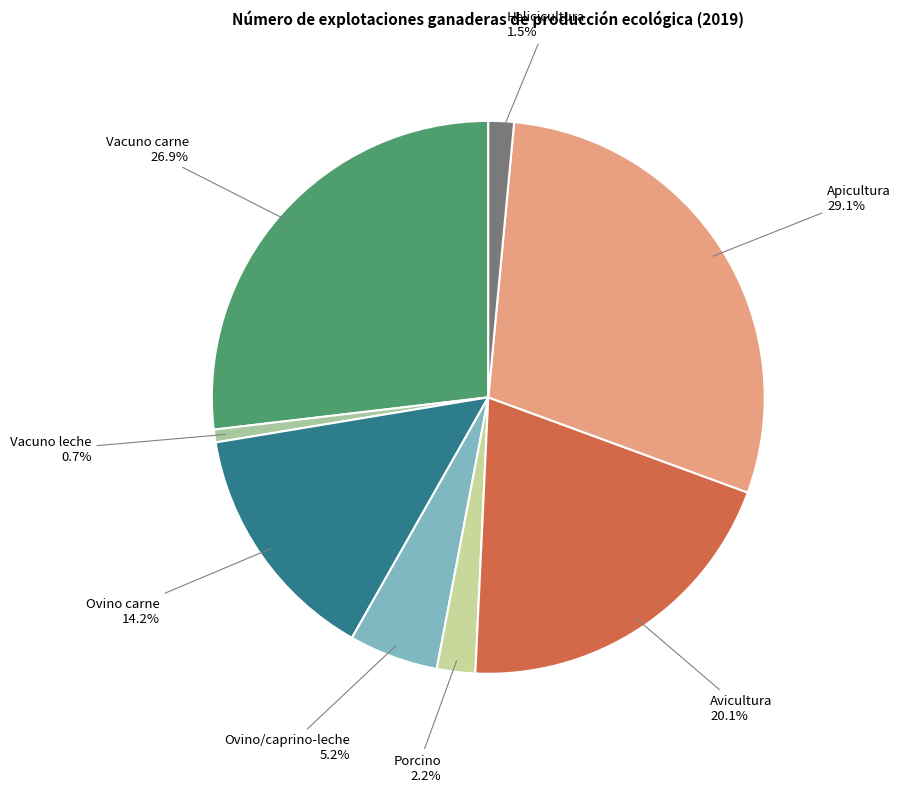

How many slices are in this pie chart?

8